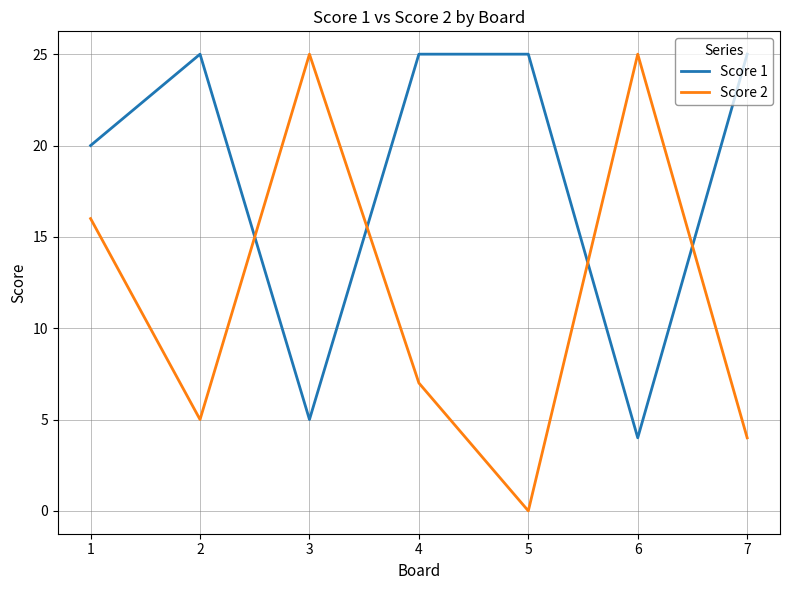

What is the total value across all series at 1?

36